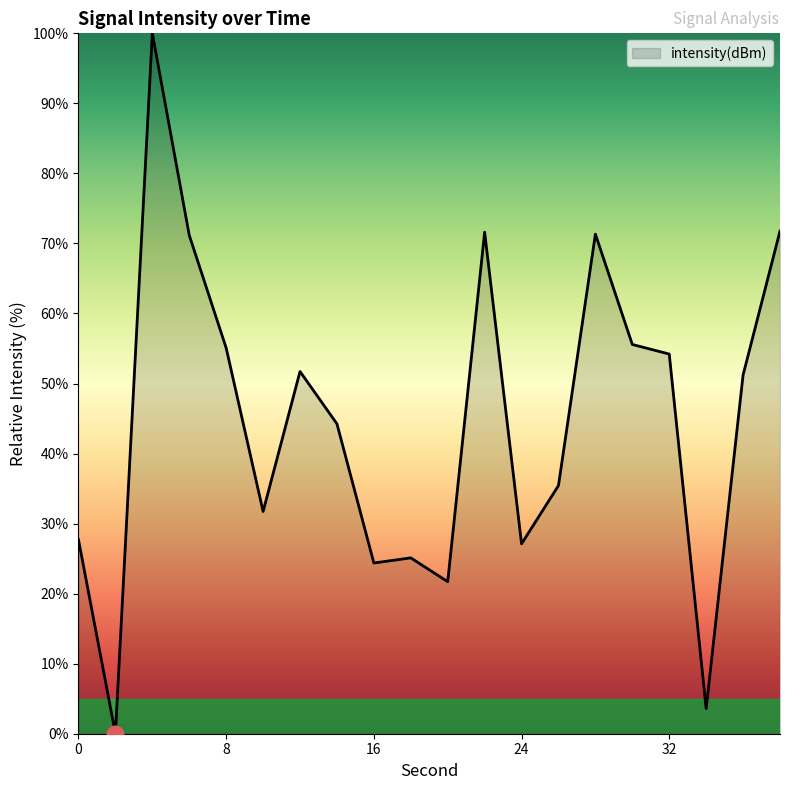

What is the average value?

44.7